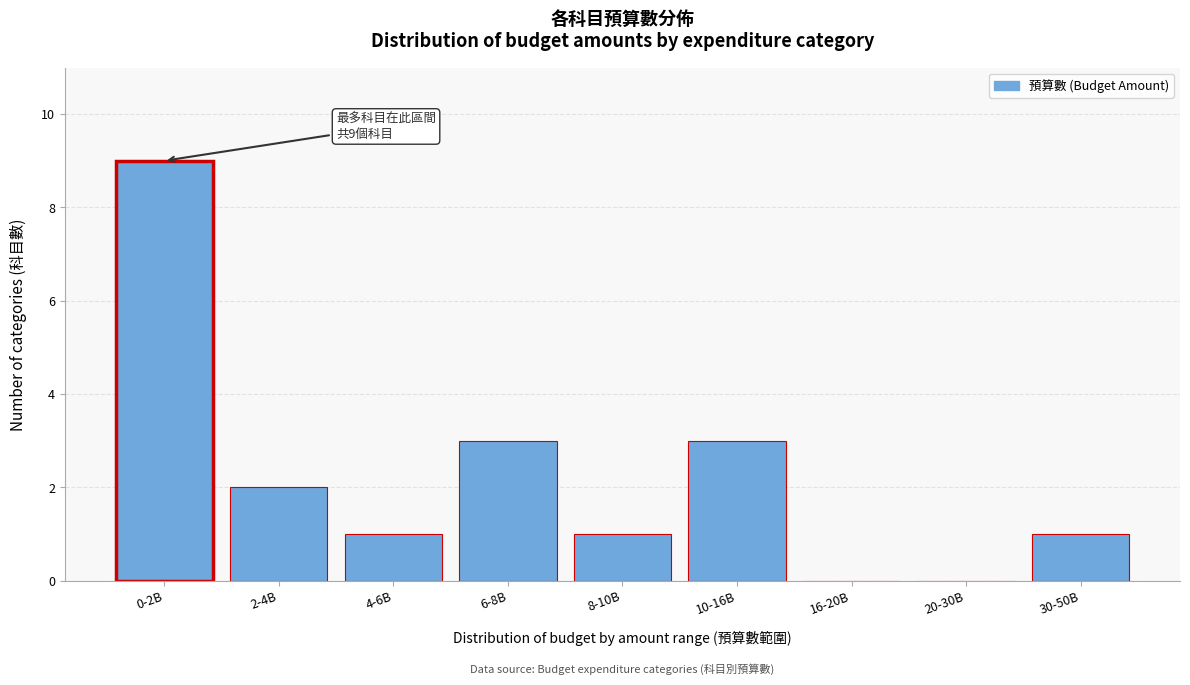

Reading left to right, extract all data points from this chart.

0-2B=9	2-4B=2	4-6B=1	6-8B=3	8-10B=1	10-16B=3	16-20B=0	20-30B=0	30-50B=1